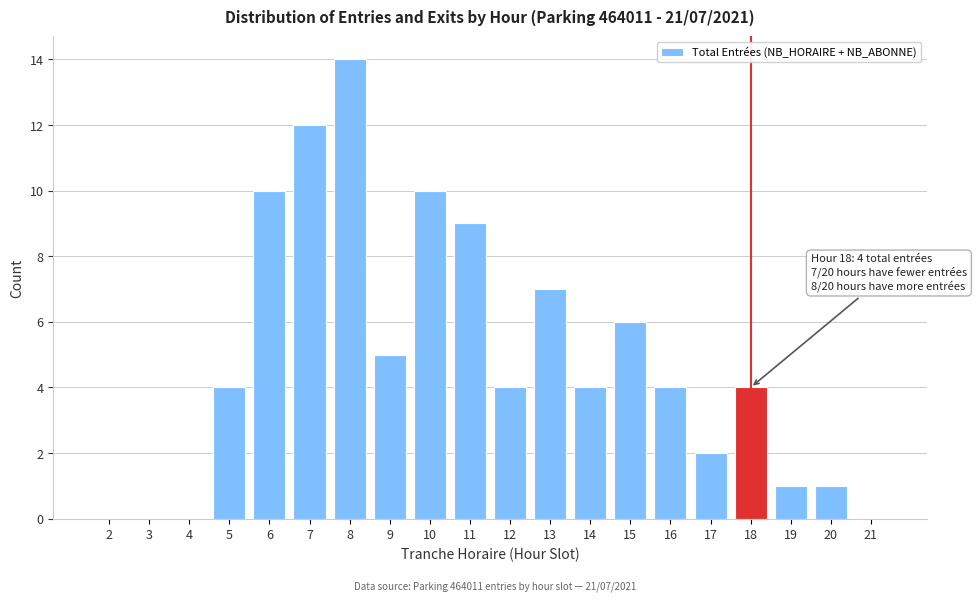

Reading right to left, list all the values displayed in this chart.

21=0	20=1	19=1	18=4	17=2	16=4	15=6	14=4	13=7	12=4	11=9	10=10	9=5	8=14	7=12	6=10	5=4	4=0	3=0	2=0